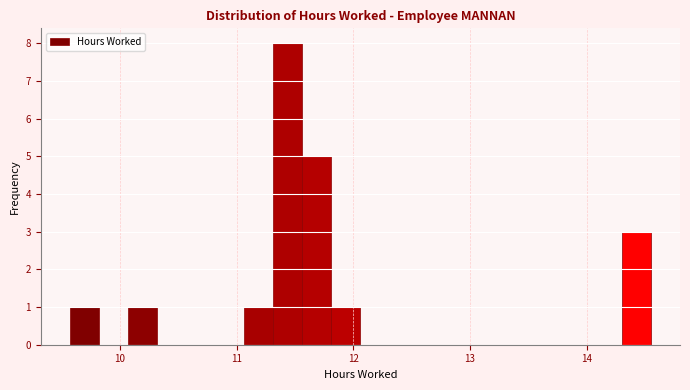

Read against the x-axis, roughly where is the centre of the tallest bar?

11.4